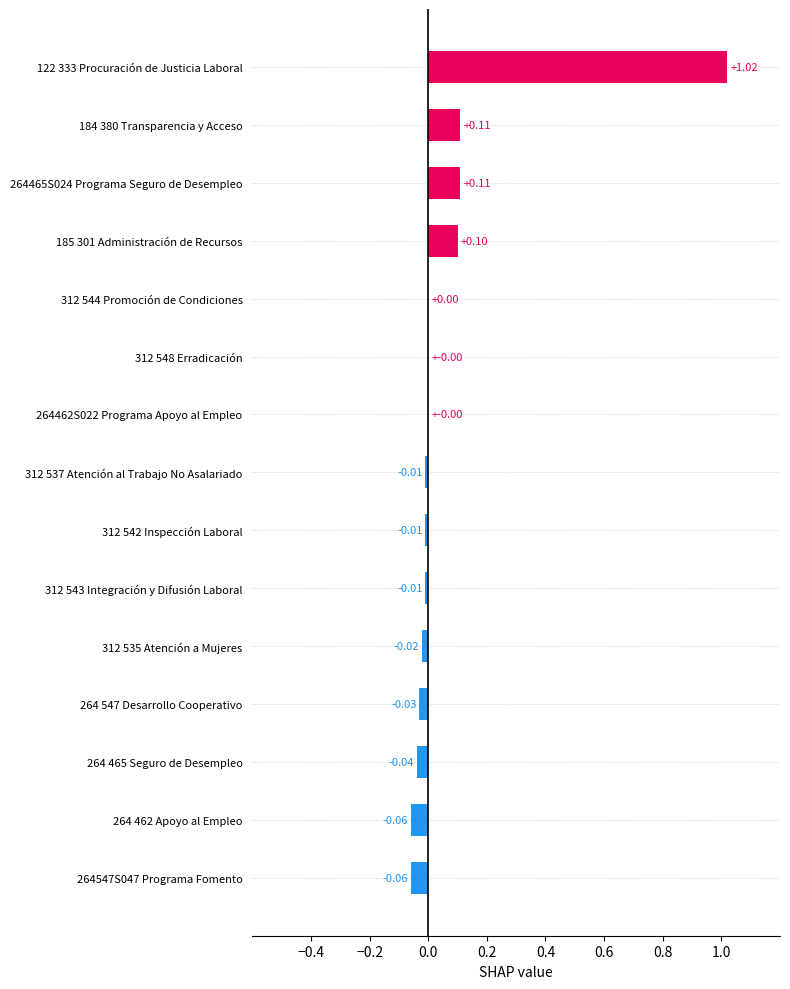

What is the change in value from 264 462 Apoyo al Empleo to 122 333 Procuración de Justicia Laboral?

+1.1